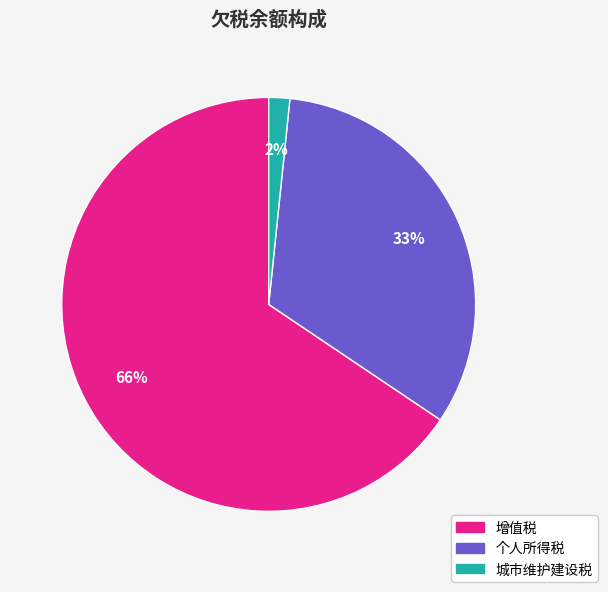

The 增值税 slice represents 66% of the pie. True or false?

True